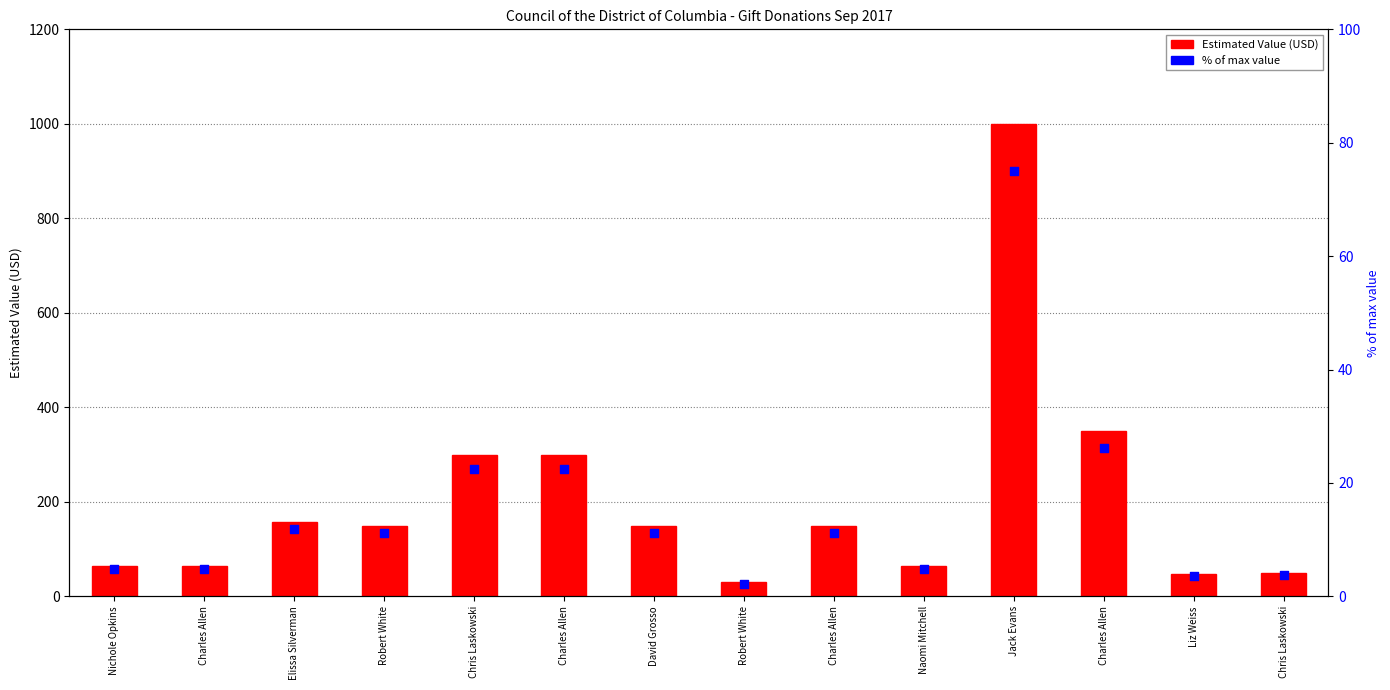

Which series contains the highest Y value?

Estimated Value (USD)